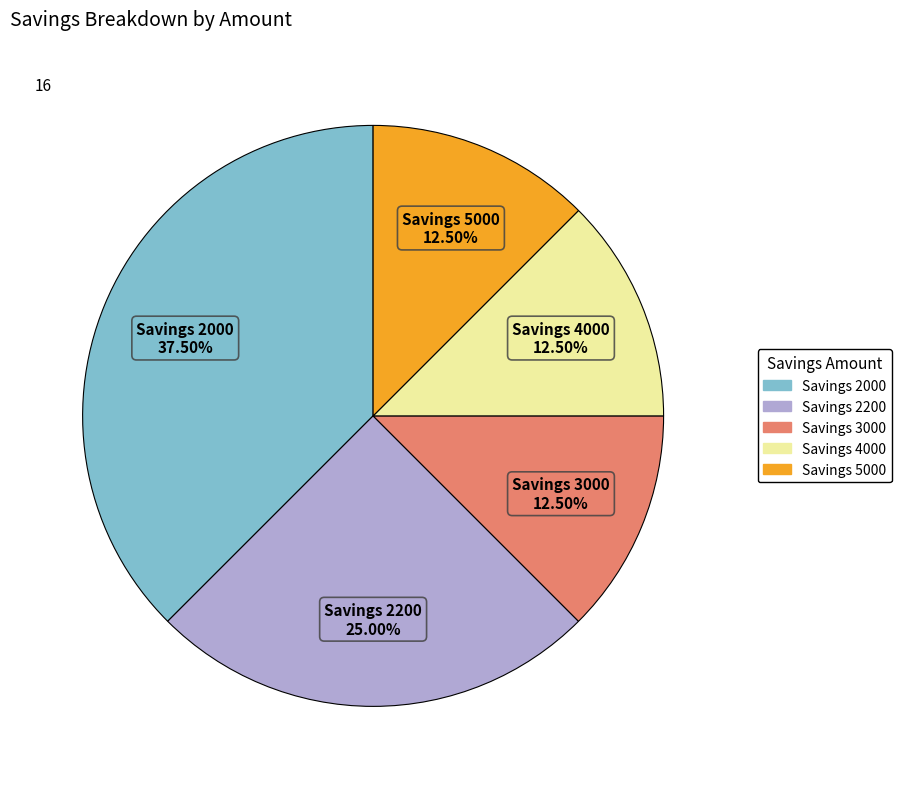

Is there a majority slice in this chart?

No